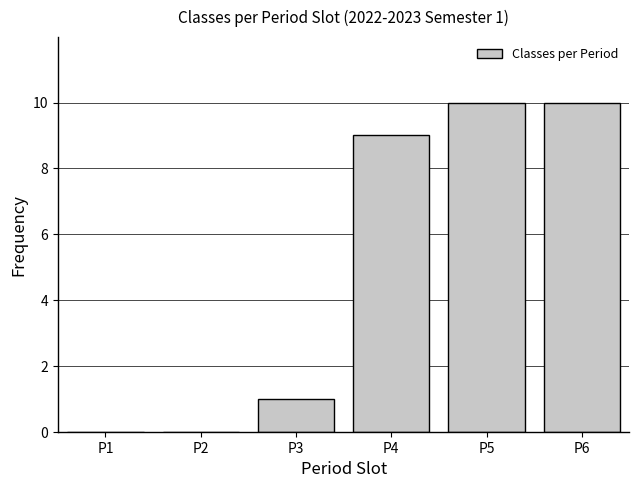

Reading left to right, extract all data points from this chart.

P1=0	P2=0	P3=1	P4=9	P5=10	P6=10